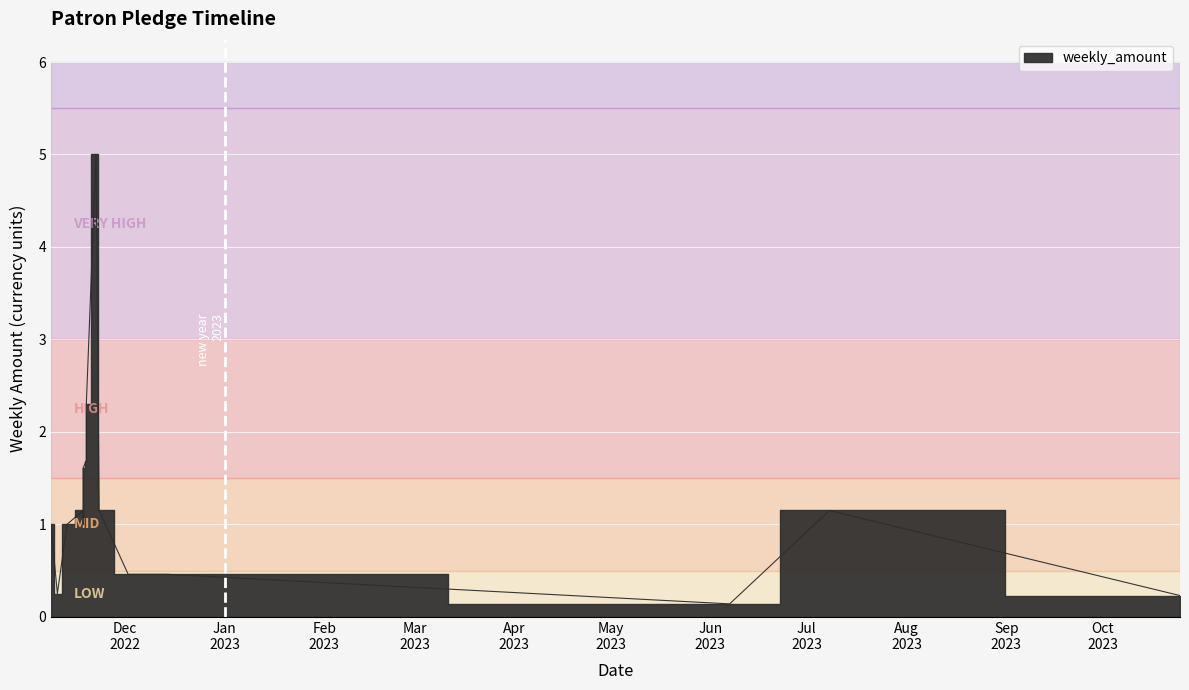

How many lines are shown in the chart?

1